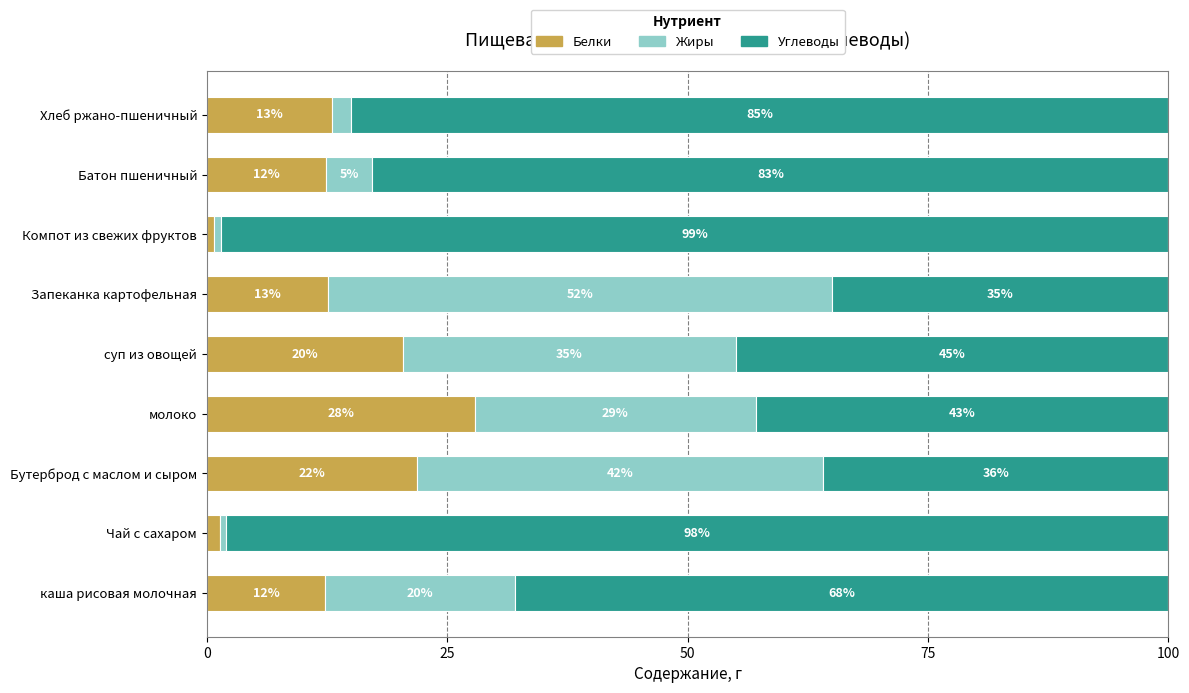

What is the total value across all series at Запеканка картофельная?

100.0